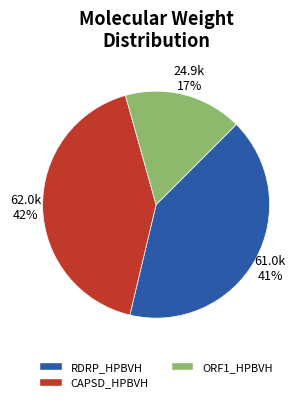

Rank the categories by value from lowest to highest.

ORF1_HPBVH, RDRP_HPBVH, CAPSD_HPBVH